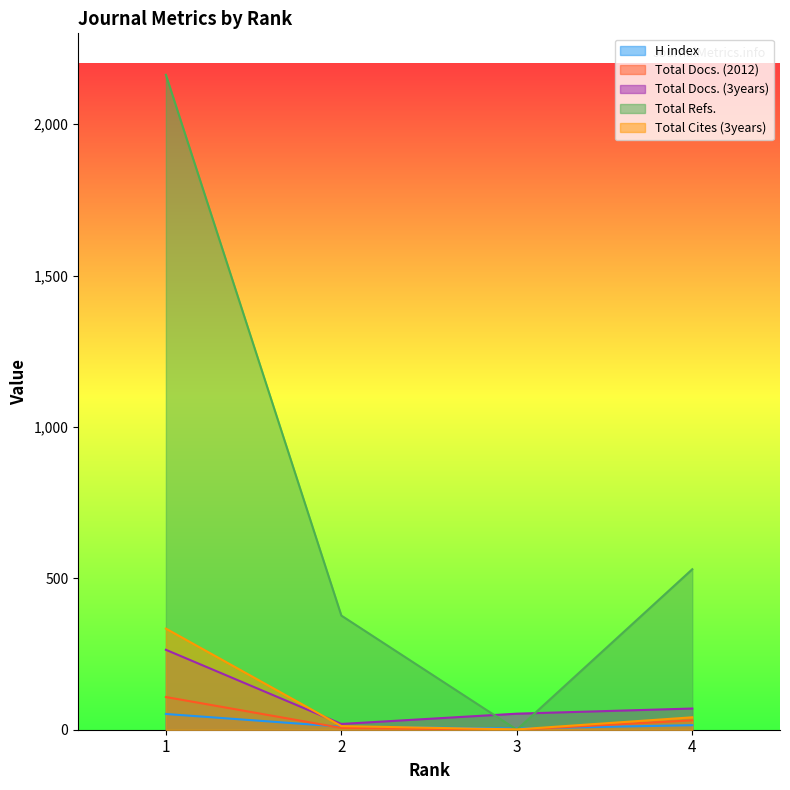

Which series has the largest range (max minus min)?

Total Refs.